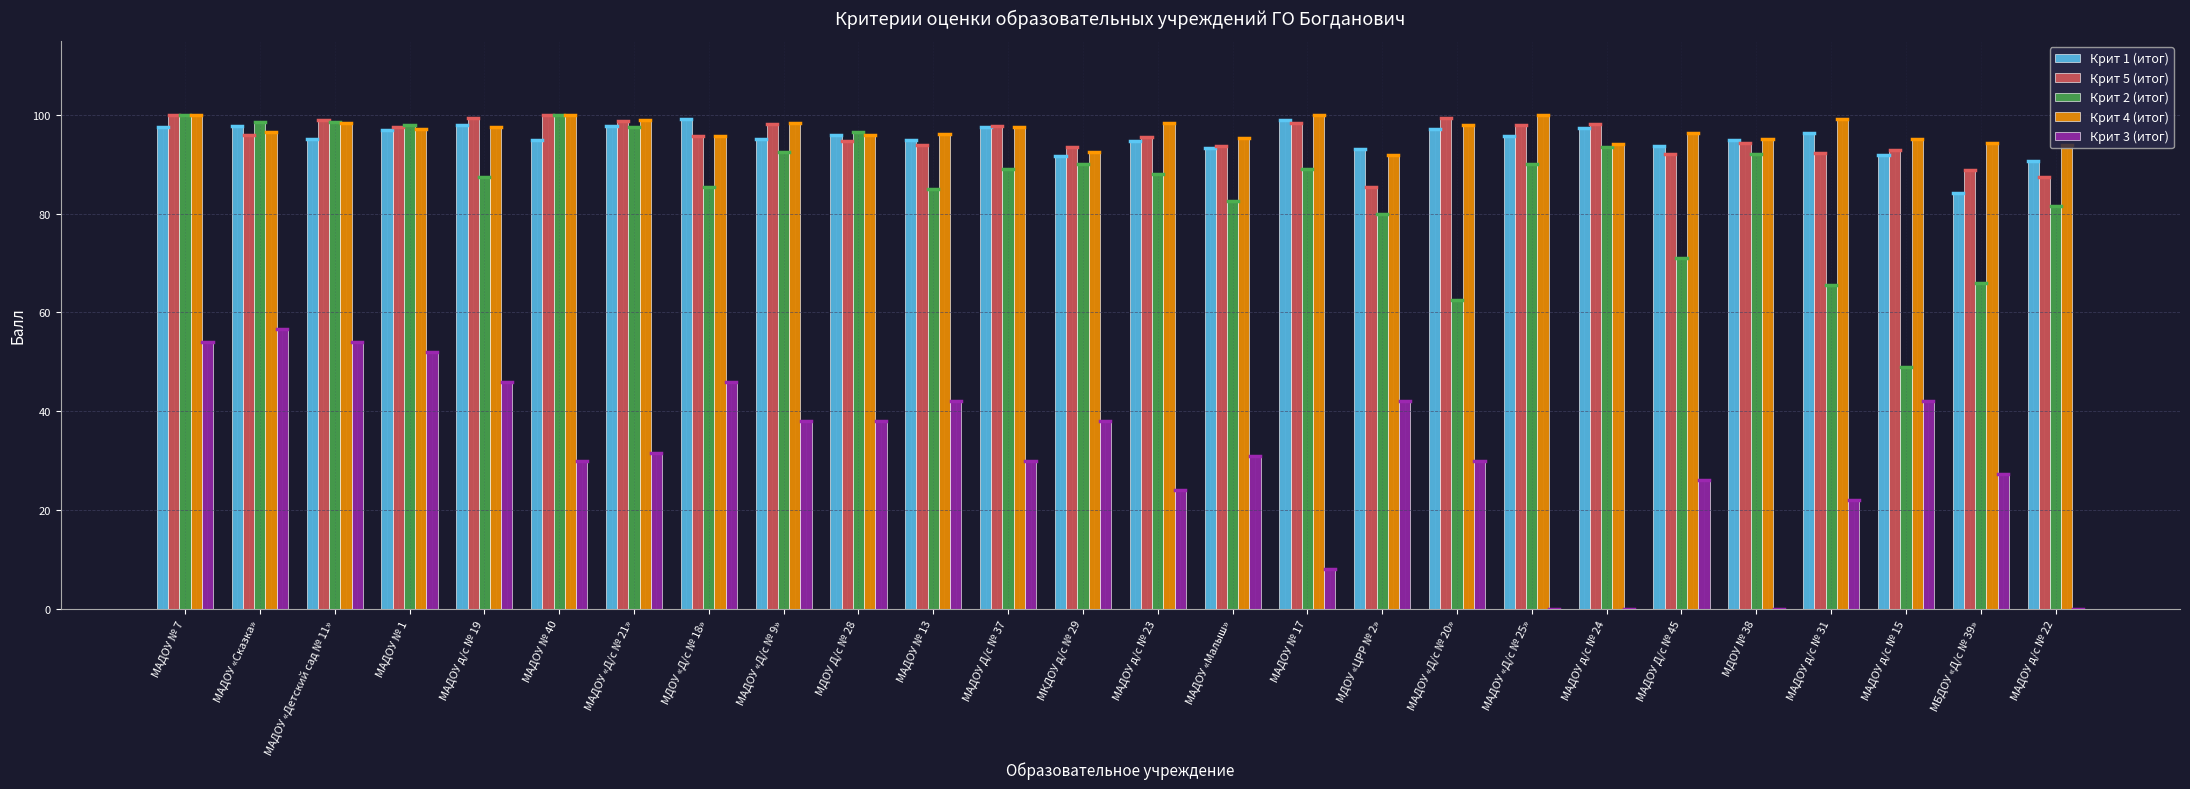

At which category is the sum across all series the highest?

МАДОУ № 7